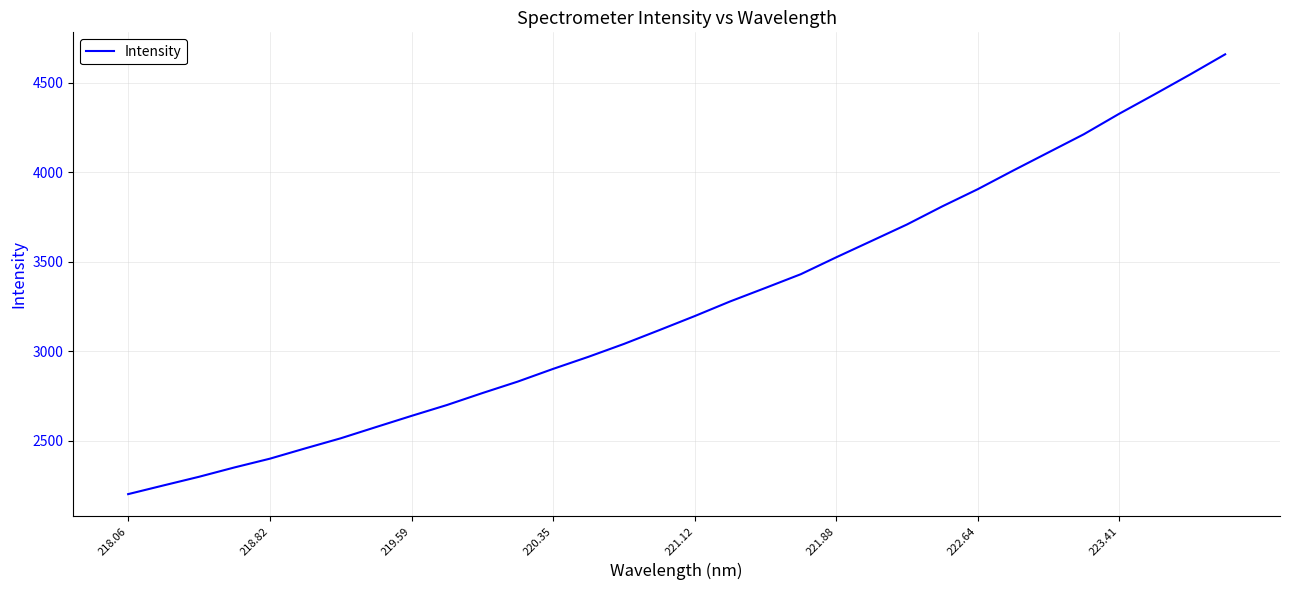

What is the greatest value displayed?

4658.1